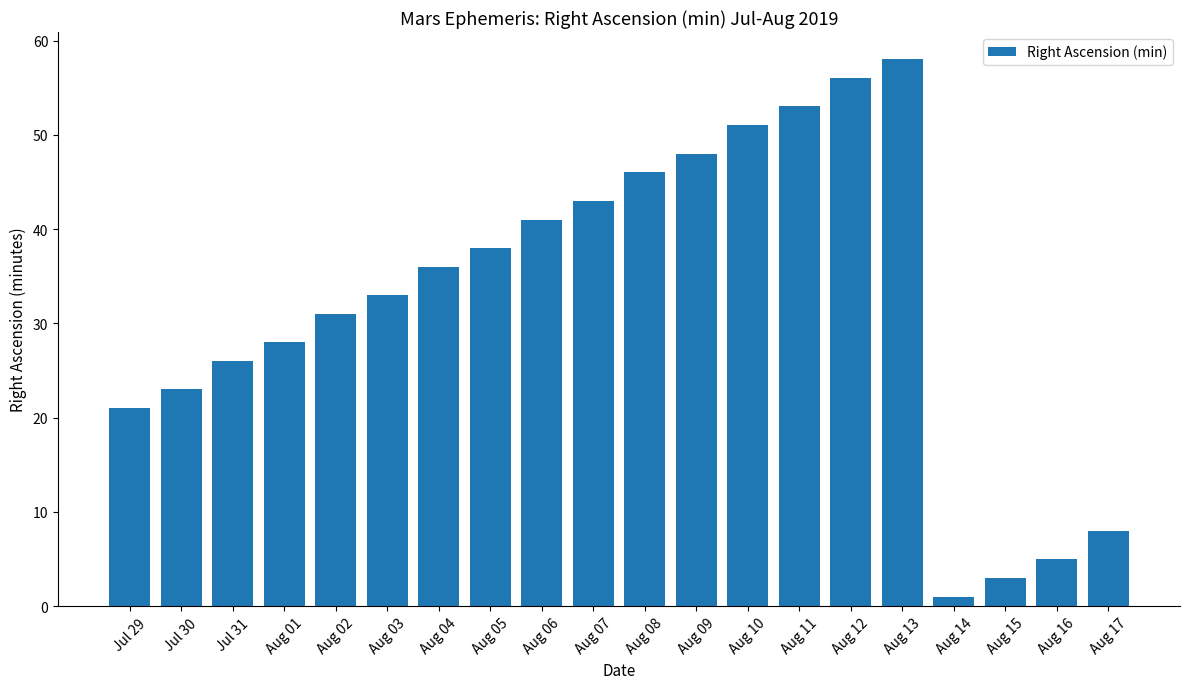

The chart shows a value of 1 at Aug 14. True or false?

True